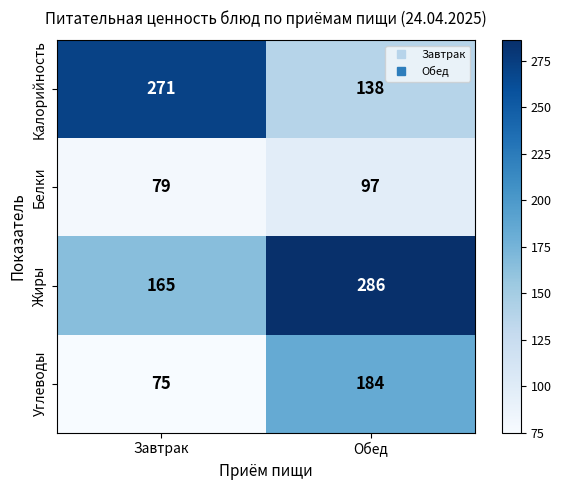

Rank the series at Завтрак from highest to lowest value.

Калорийность, Жиры, Белки, Углеводы